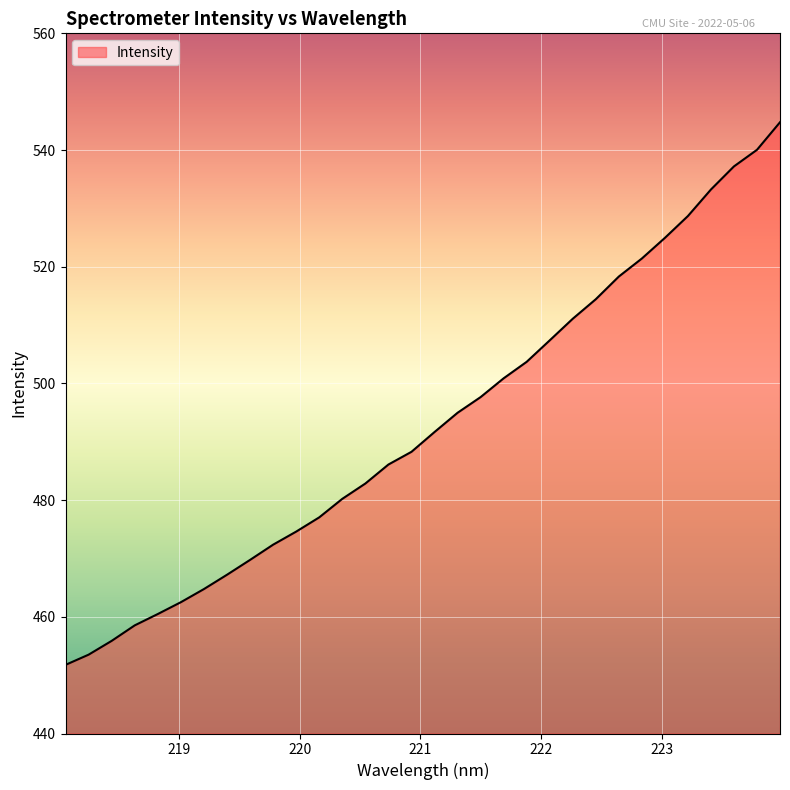

What is the greatest value displayed?

544.8